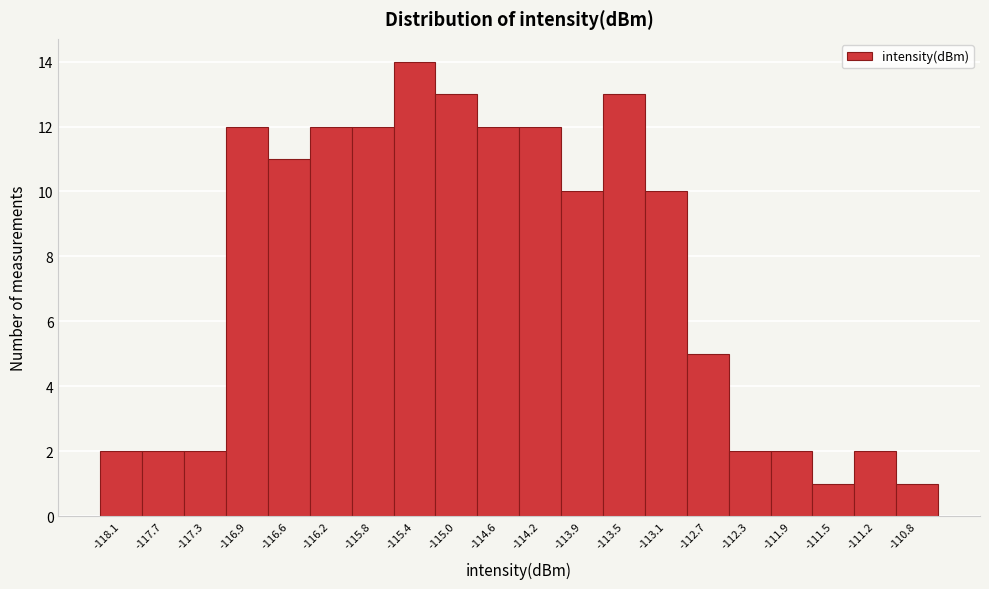

Reading left to right, what are all the values shown in this chart?

-118.1=2	-117.7=2	-117.3=2	-116.9=12	-116.6=11	-116.2=12	-115.8=12	-115.4=14	-115.0=13	-114.6=12	-114.2=12	-113.9=10	-113.5=13	-113.1=10	-112.7=5	-112.3=2	-111.9=2	-111.5=1	-111.2=2	-110.8=1